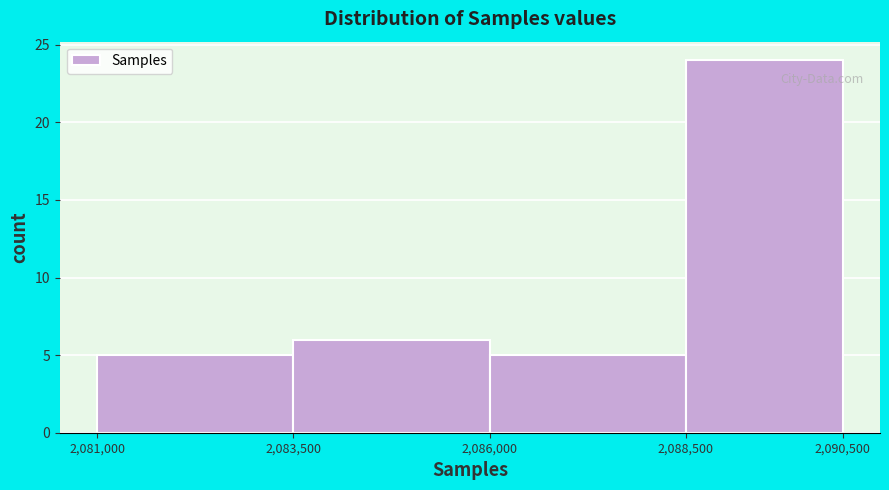

Reading left to right, transcribe this chart: for each bar, give the range it covers on the x-axis and its height. The values are not printed on the chart, so give them approximately, as read against the axis.

2,081,000 to 2,083,500: 5
2,083,500 to 2,086,000: 6
2,086,000 to 2,088,500: 5
2,088,500 to 2,090,500: 24